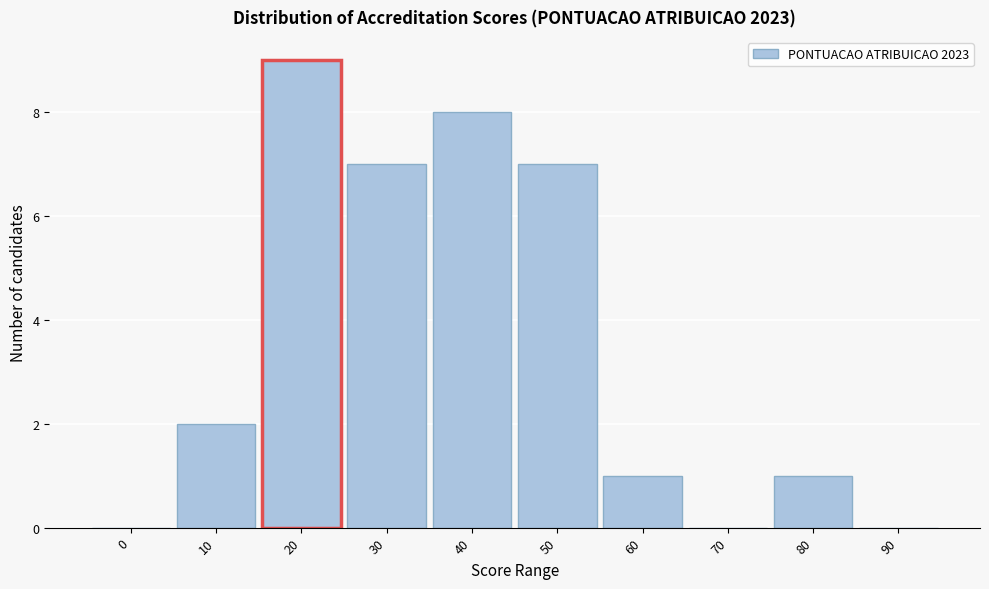

Reading left to right, what are all the values shown in this chart?

0=0	10=2	20=9	30=7	40=8	50=7	60=1	70=0	80=1	90=0